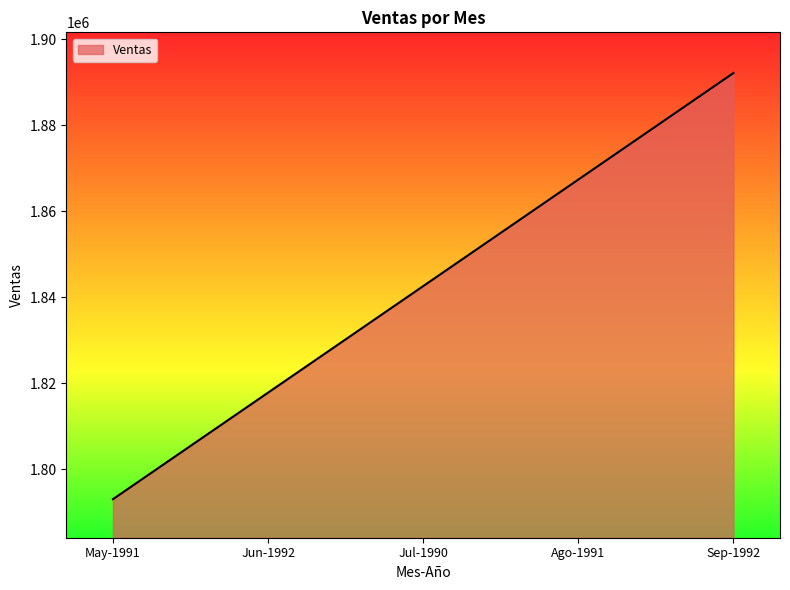

Reading right to left, list all the values displayed in this chart.

1892198.6	1867416.1	1842633.6	1817851.0	1793068.5